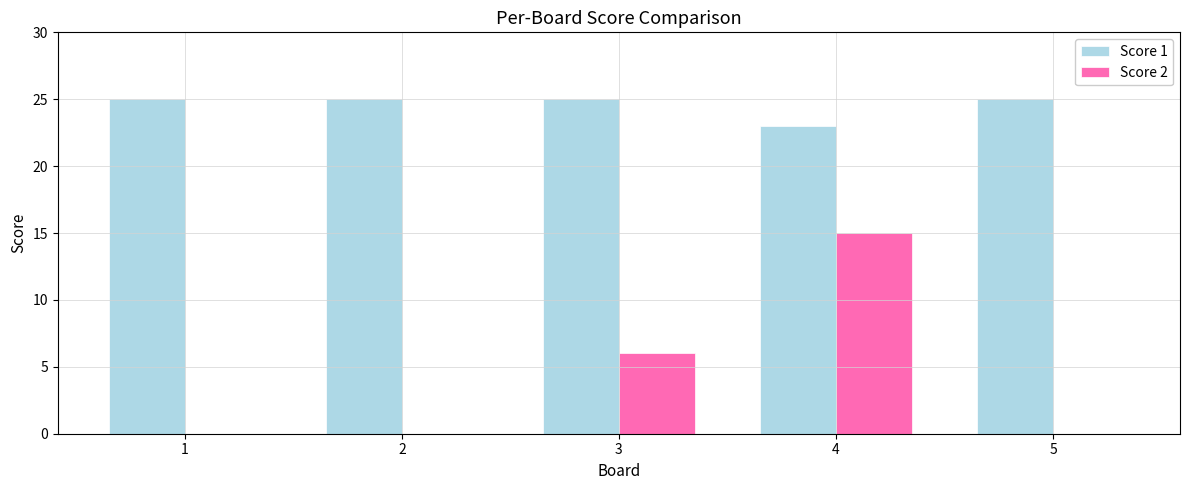

Between 3 and 5, which series saw the biggest shift?

Score 2